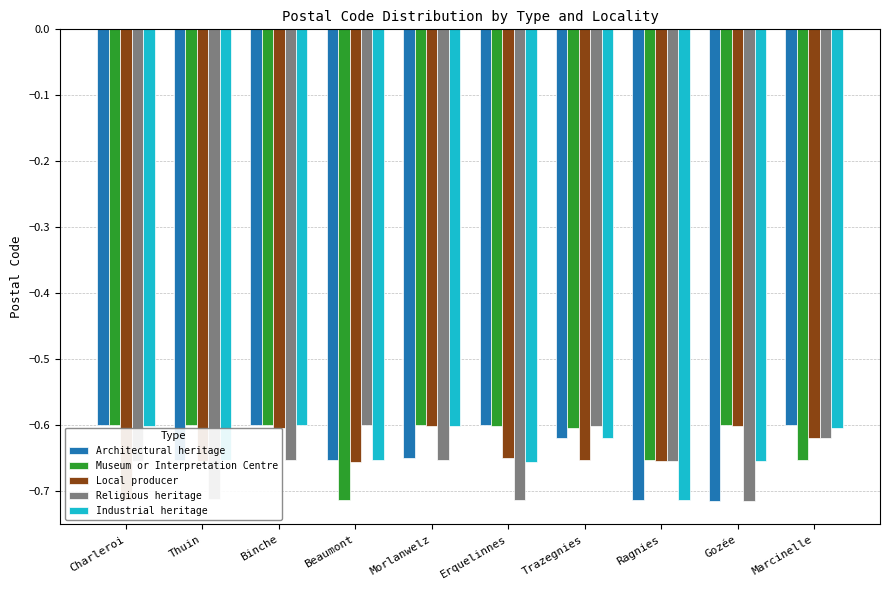

At which label does Architectural heritage reach its minimum?

Gozée